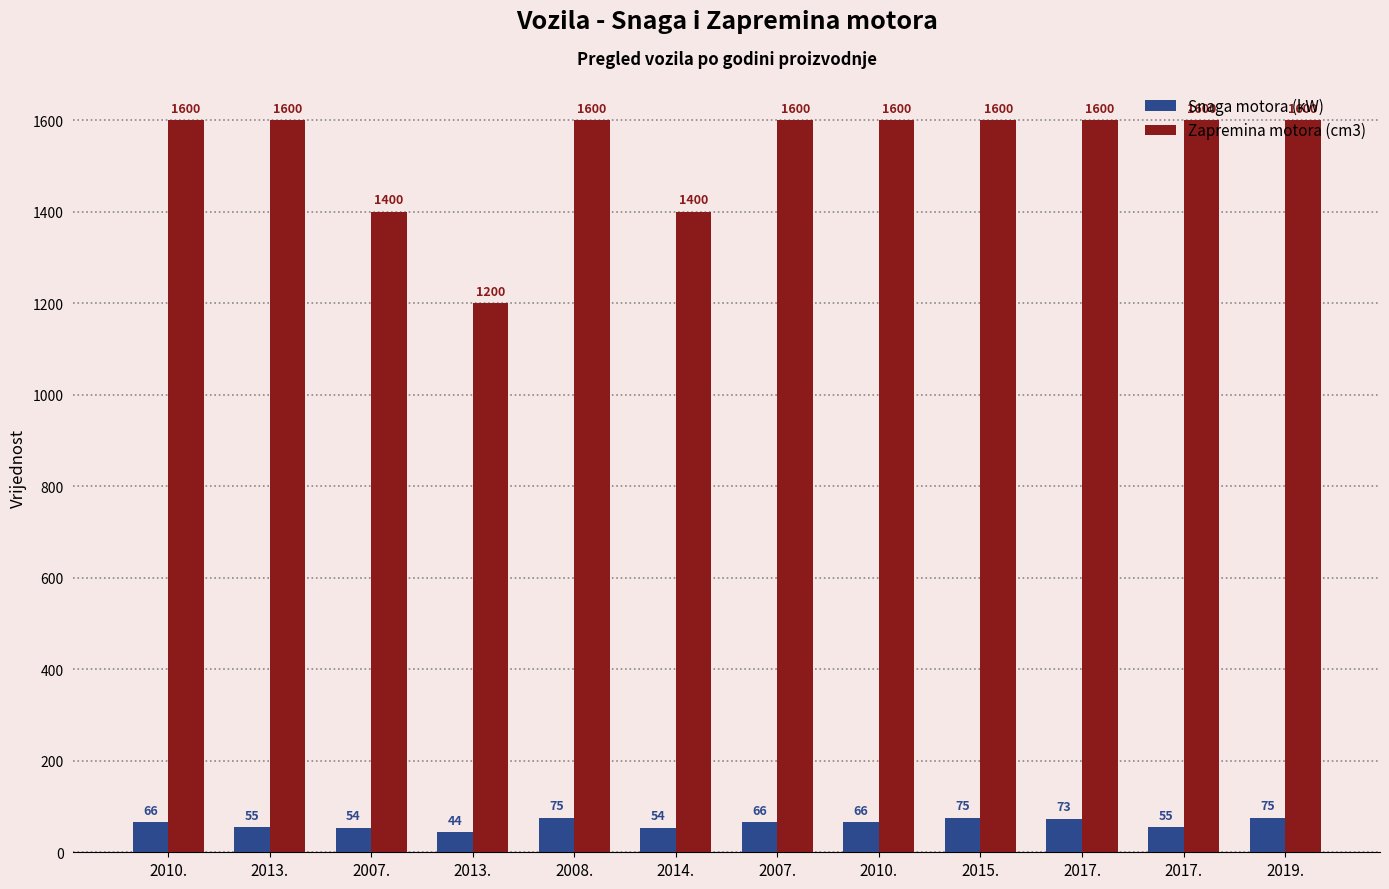

Reading left to right, list all the values displayed in this chart.

Snaga motora (kW): 2010.=66	2013.=55	2007.=54	2013.=44	2008.=75	2014.=54	2007.=66	2010.=66	2015.=75	2017.=73	2017.=55	2019.=75
Zapremina motora (cm3): 2010.=1600	2013.=1600	2007.=1400	2013.=1200	2008.=1600	2014.=1400	2007.=1600	2010.=1600	2015.=1600	2017.=1600	2017.=1600	2019.=1600